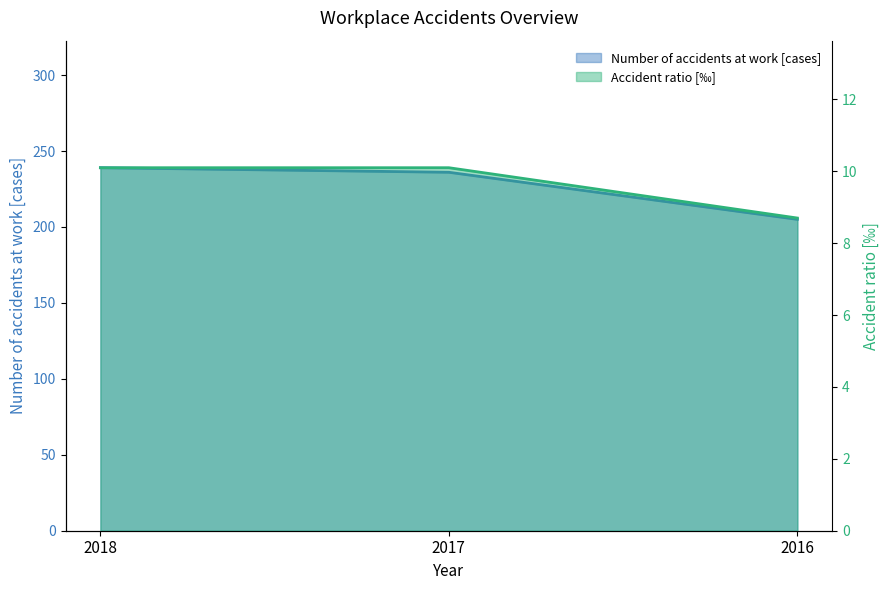

Reading left to right, list all the values displayed in this chart.

Number of accidents at work [cases]: 2018=239.0	2017=236.0	2016=205.0
Accident ratio [‰]: 2018=10.1	2017=10.1	2016=8.7